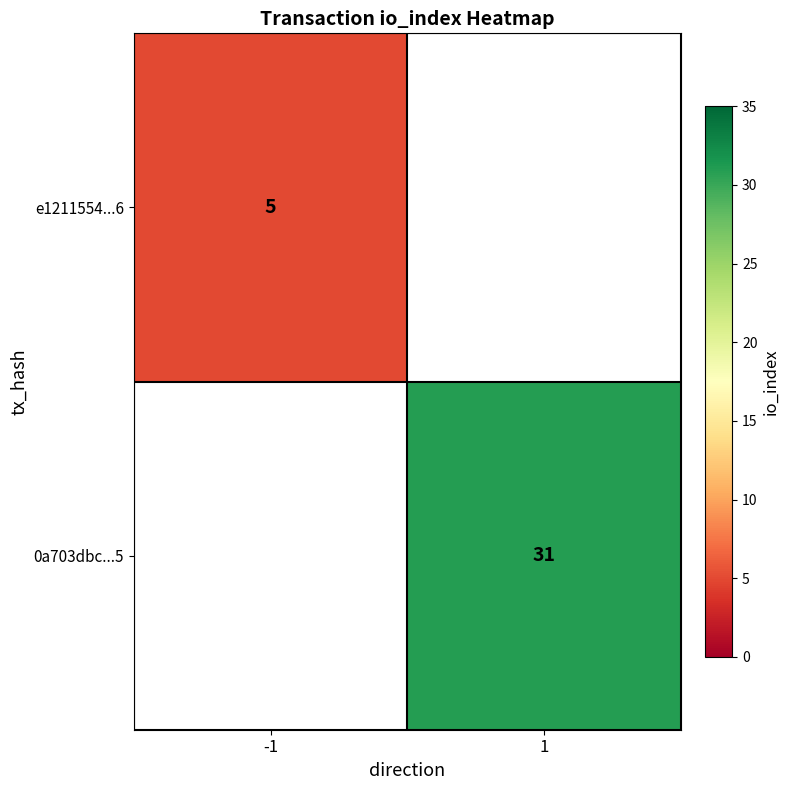

At how many categories does at least one series exceed 28?

1